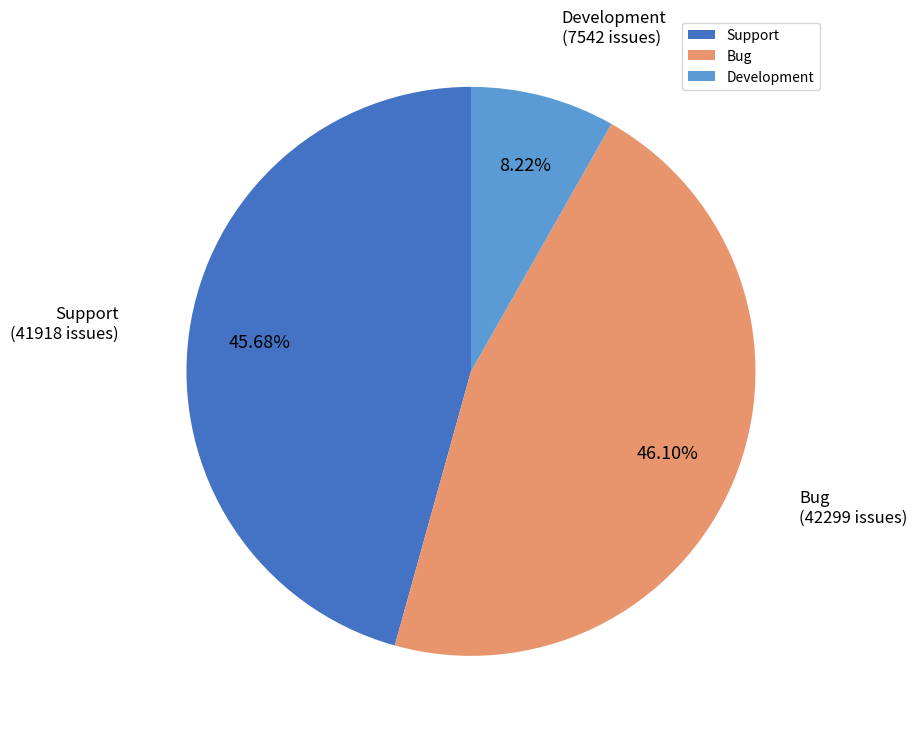

What percentage is NOT represented by Development?

91.8%